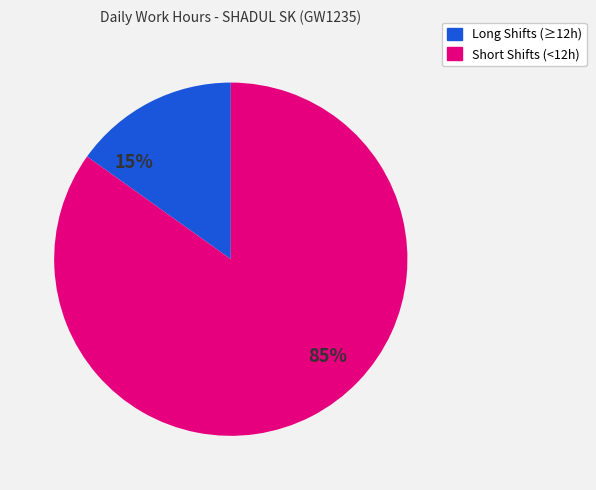

Do Long Shifts (≥12h) and Short Shifts (<12h) together represent more than half of the pie?

Yes